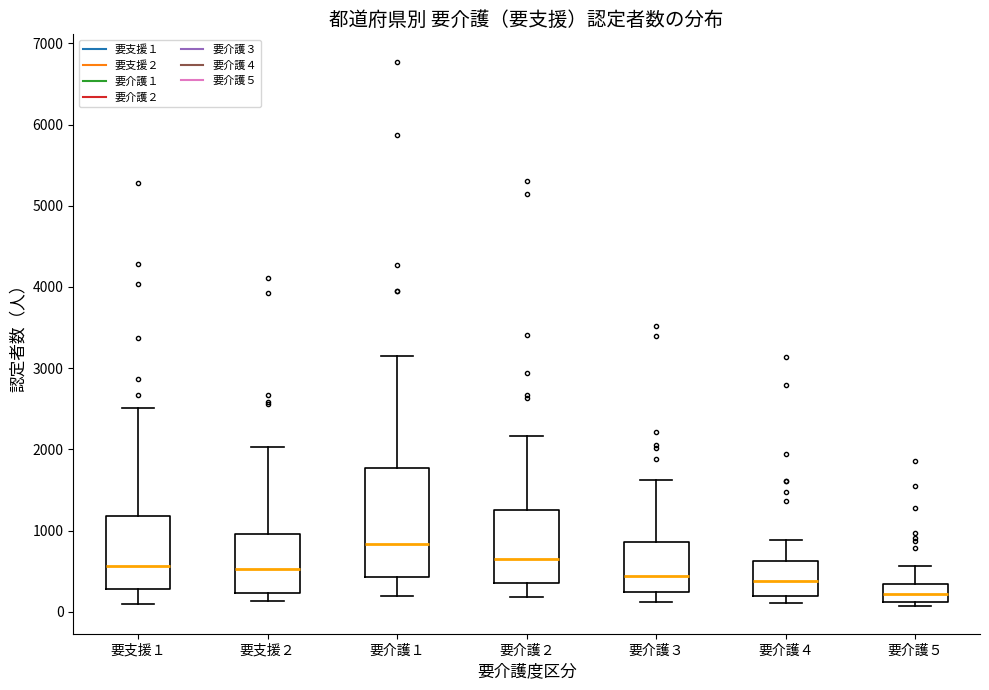

Which box has the lowest median line?

要介護５